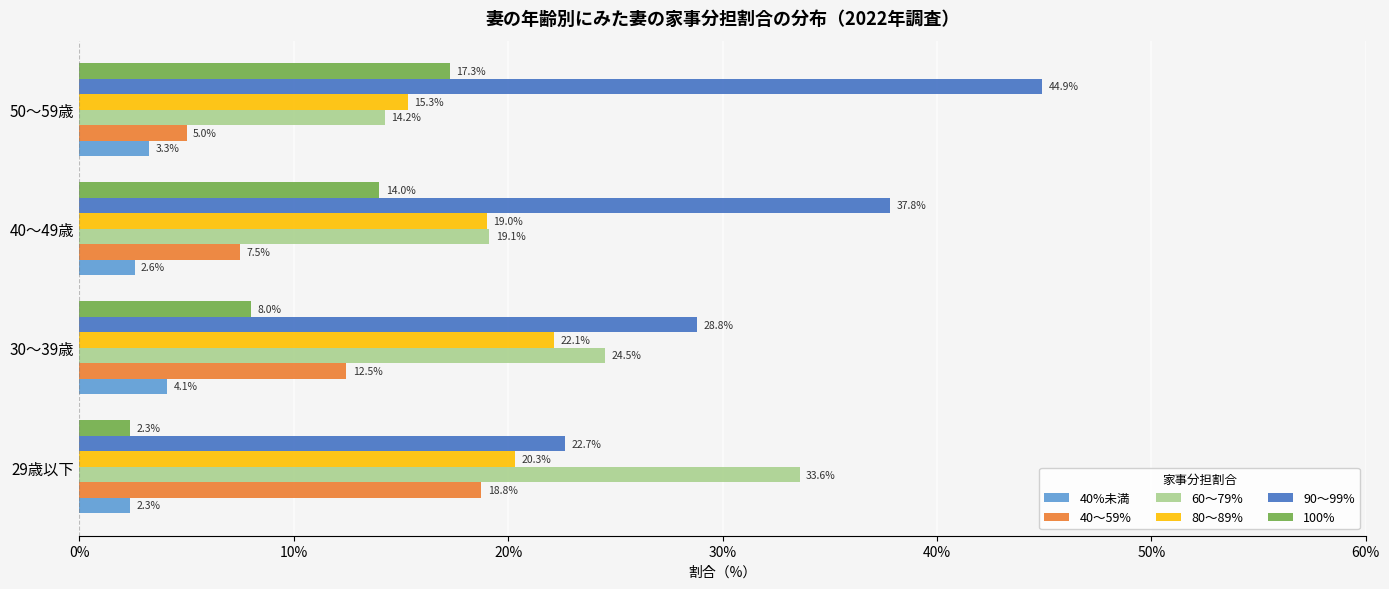

The 60～79% series shows 14.2 at 50～59歳. True or false?

True